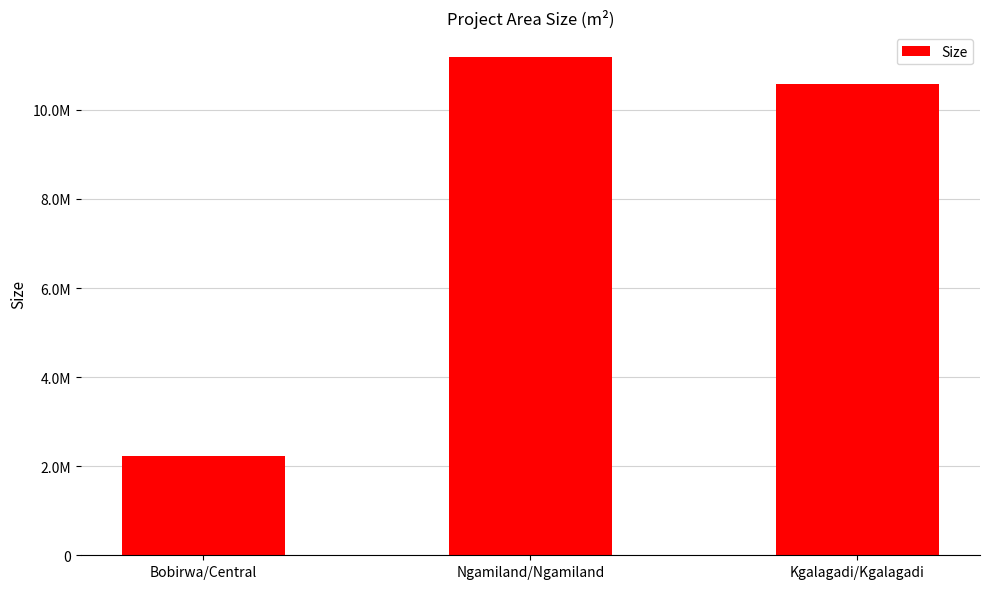

Rank the categories by value from highest to lowest.

Ngamiland/Ngamiland, Kgalagadi/Kgalagadi, Bobirwa/Central